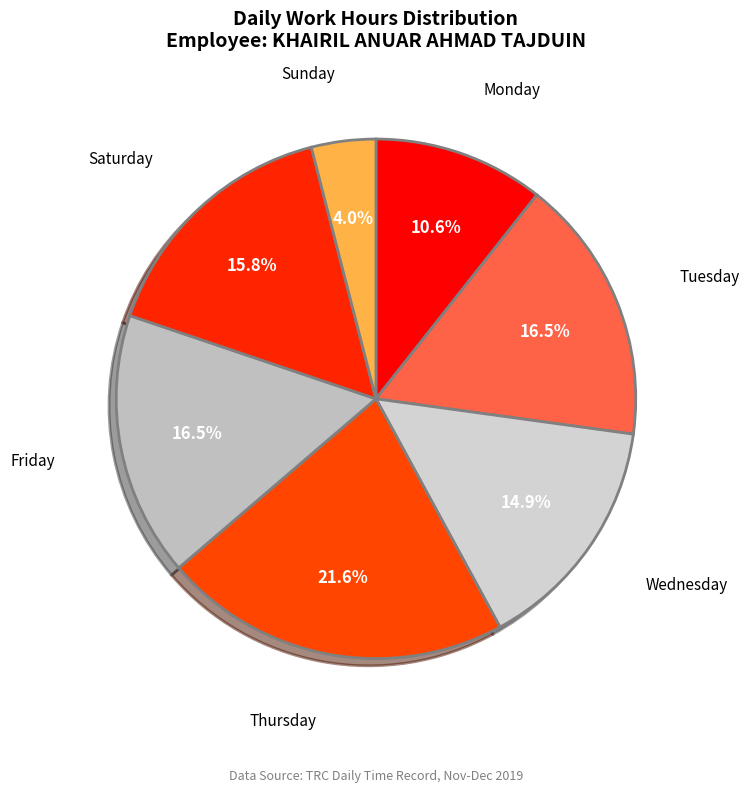

How many segments does this pie chart have?

7